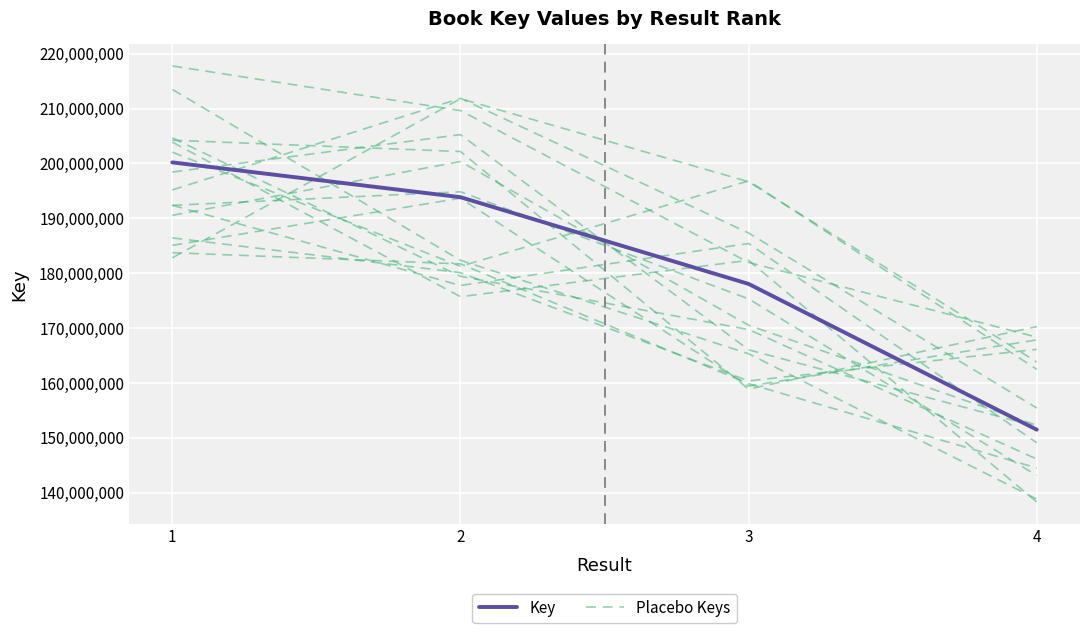

What are all the series names shown in the legend?

Key, Placebo Keys